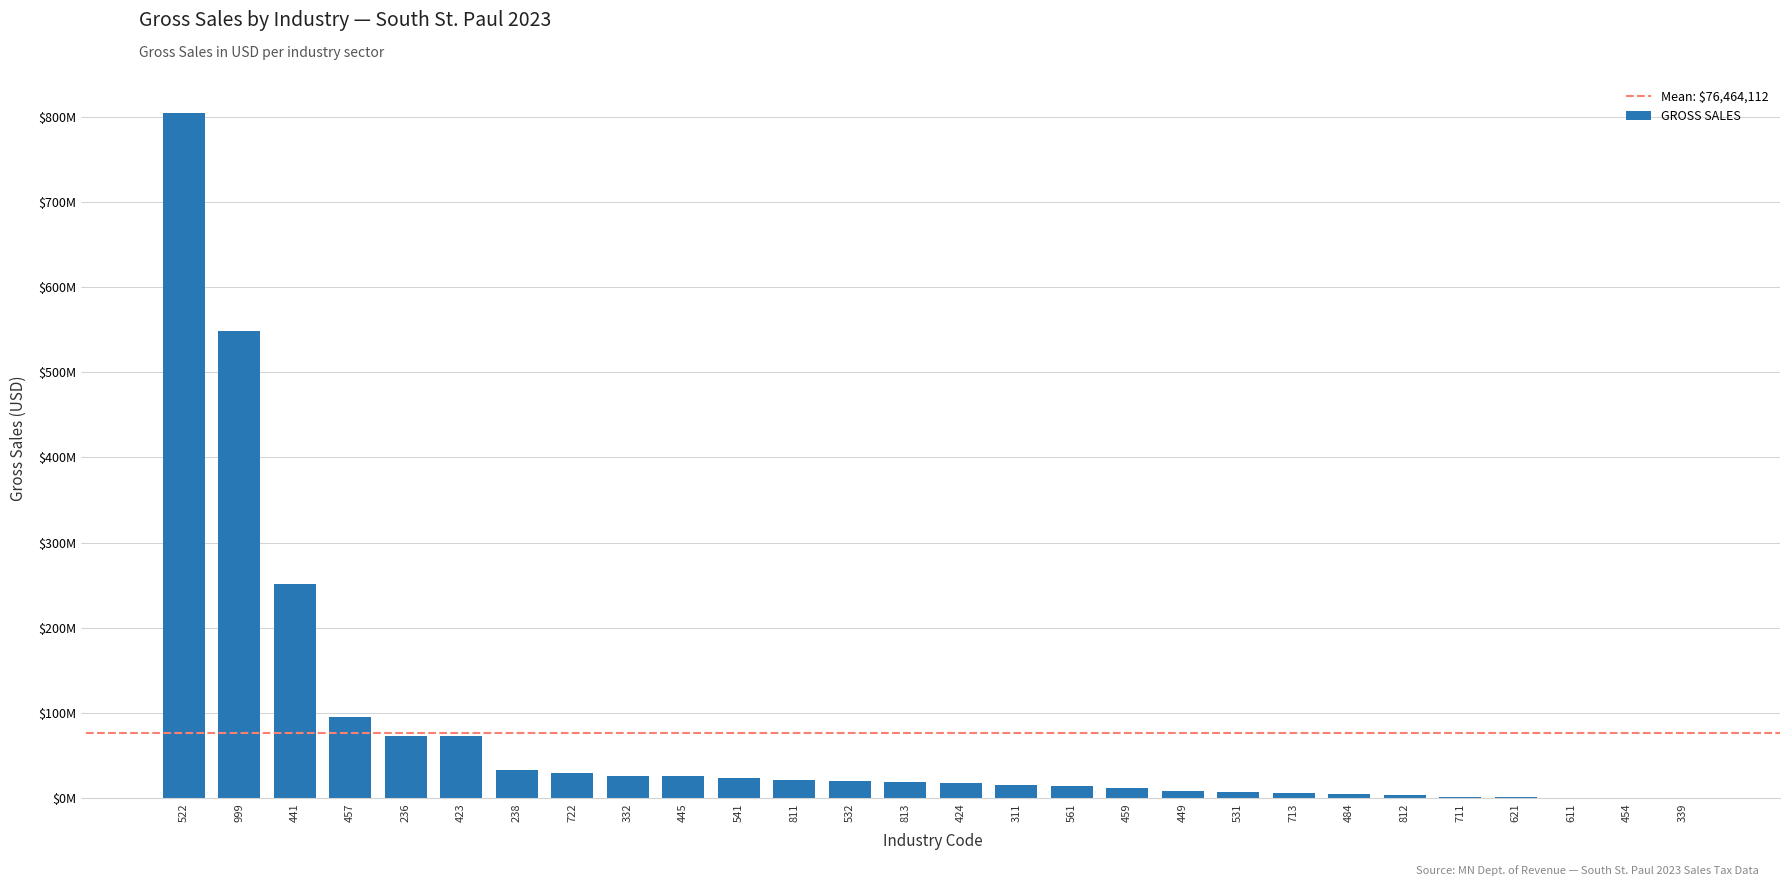

List the labels in order of value, smallest first.

339 MFG -MISC, 454 RETL -NONSTORE RETAILERS, 611 EDUCATIONAL SERVICES, 621 HEALTH -AMBULATORY CARE, 711 PERF ART, SPECTATOR SPRTS, 812 PERSONAL, LAUNDRY SERVICE, 484 TRANSPORTATION -TRUCK, 713 AMUSEMENT, GAMBLING, RECR, 531 REAL ESTATE, 449 RETL -FURNITURE, ELECTRONICS, 459 RETL -LEISURE GOODS, 561 ADMIN, SUPPORT SERVICES, 311 MFG -FOOD, 424 WHOLESALE -NONDURABLE, 813 RELIGIOUS,CIVIC,PROF ORGS, 532 RENTAL, LEASING SERVICES, 811 REPAIR, MAINTENANCE, 541 PROF,SCIENTIFIC,TECH SERV, 445 RETL -FOOD BEVERAGE, 332 MFG -FABRICATED METAL, 722 FOOD SERV, DRNKING PLACES, 238 CONSTRUCT -SPECIAL TRADES, 423 WHOLESALE -DURABLE, 236 CONSTRUCT -BUILDINGS, 457 RETL -GASOLINE STATIONS, 441 RETL -VEHICLES, PARTS, 999 UNDESIGNATED/SUPPRESSED, 522 CREDIT INTERMEDIATION